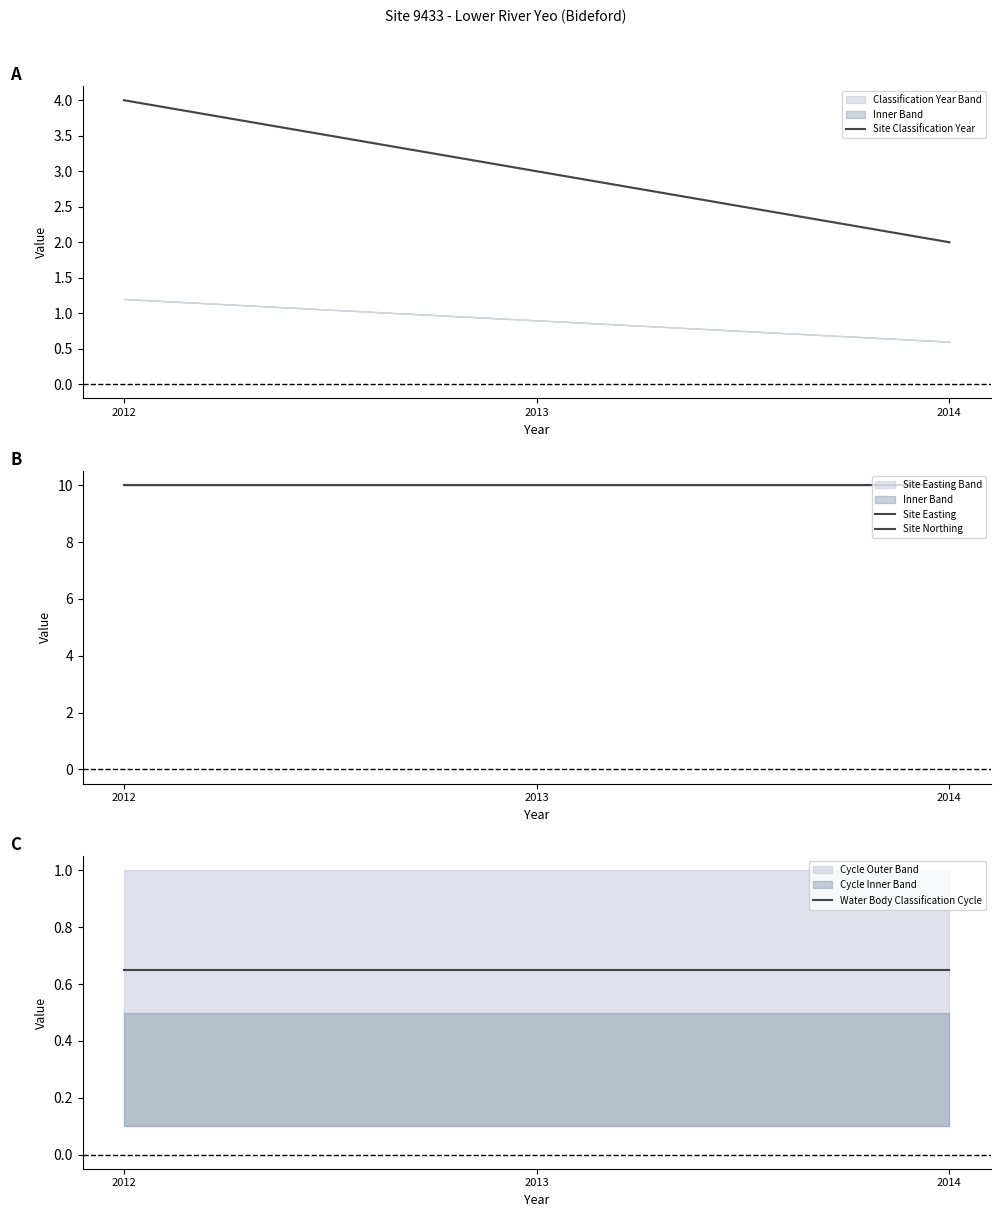

Rank the categories by Site Northing value from highest to lowest.

2012, 2013, 2014